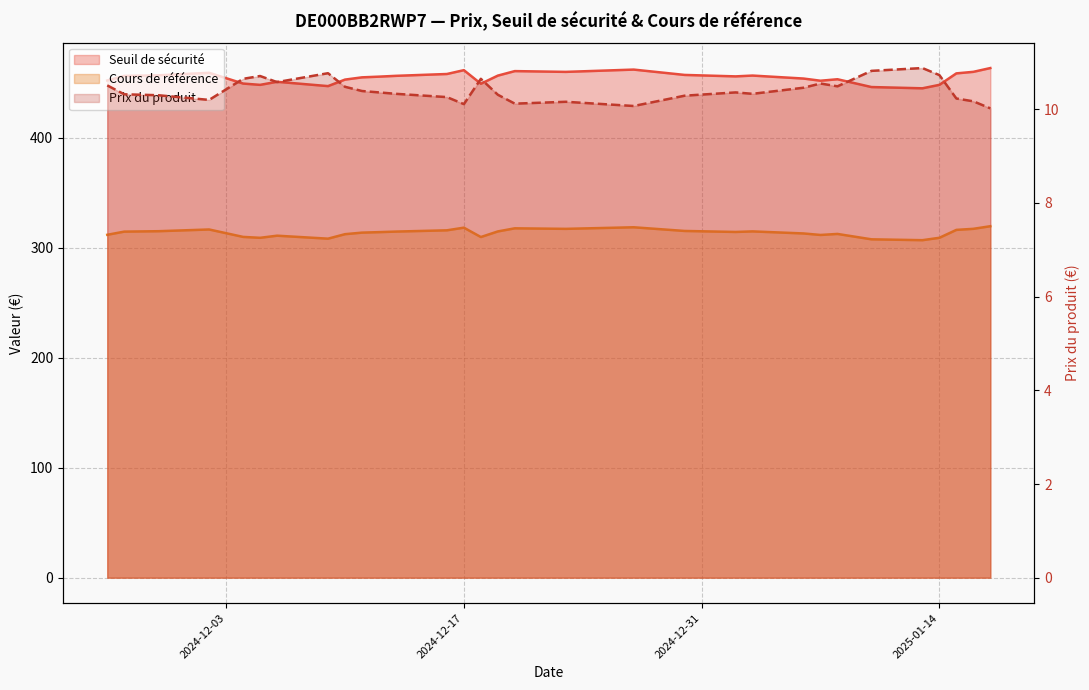

What value does the Prix du produit series have at 2024-12-30?

10.3